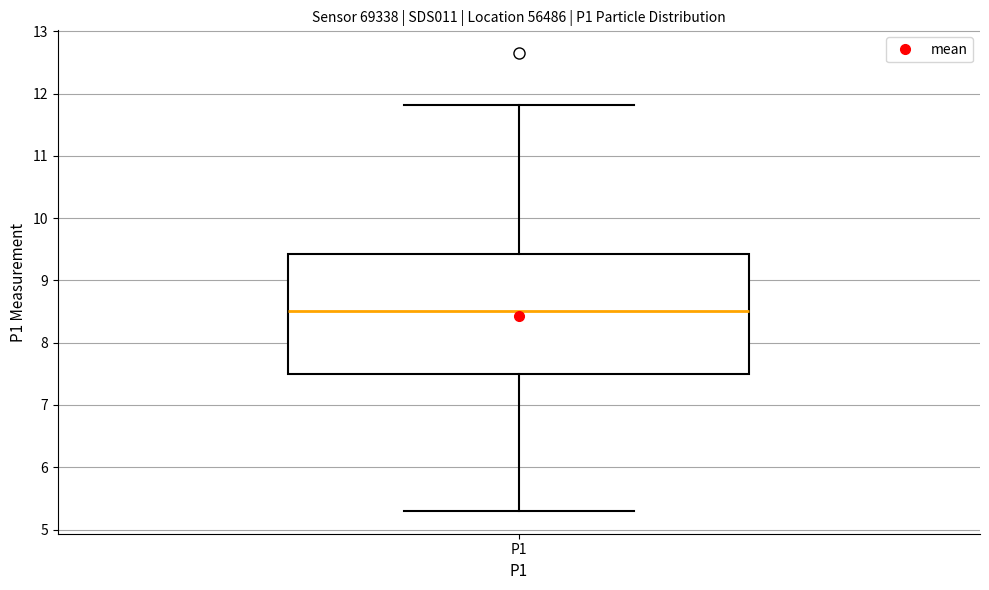

Transcribe this box plot: give where the median line is, the range the box spans, and where the two whiskers end, as read against the y-axis. The values are not printed on the chart, so give them approximately, as read against the axis.

median 8.5, box 7.5 to 9.4, whiskers 5.3 to 11.8